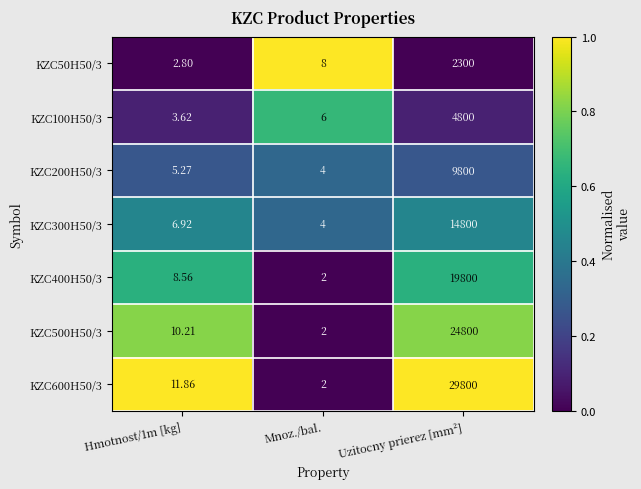

Which label corresponds to the largest value in the chart?

Uzitocny prierez [mm²]